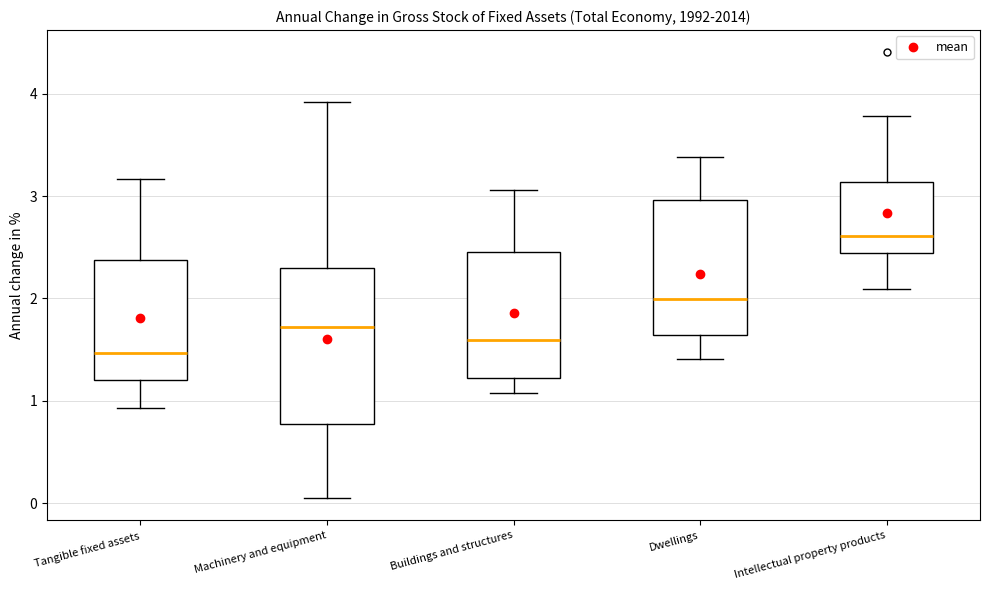

Comparing the boxes themselves (not the whiskers), which one is the tallest?

Machinery and equipment